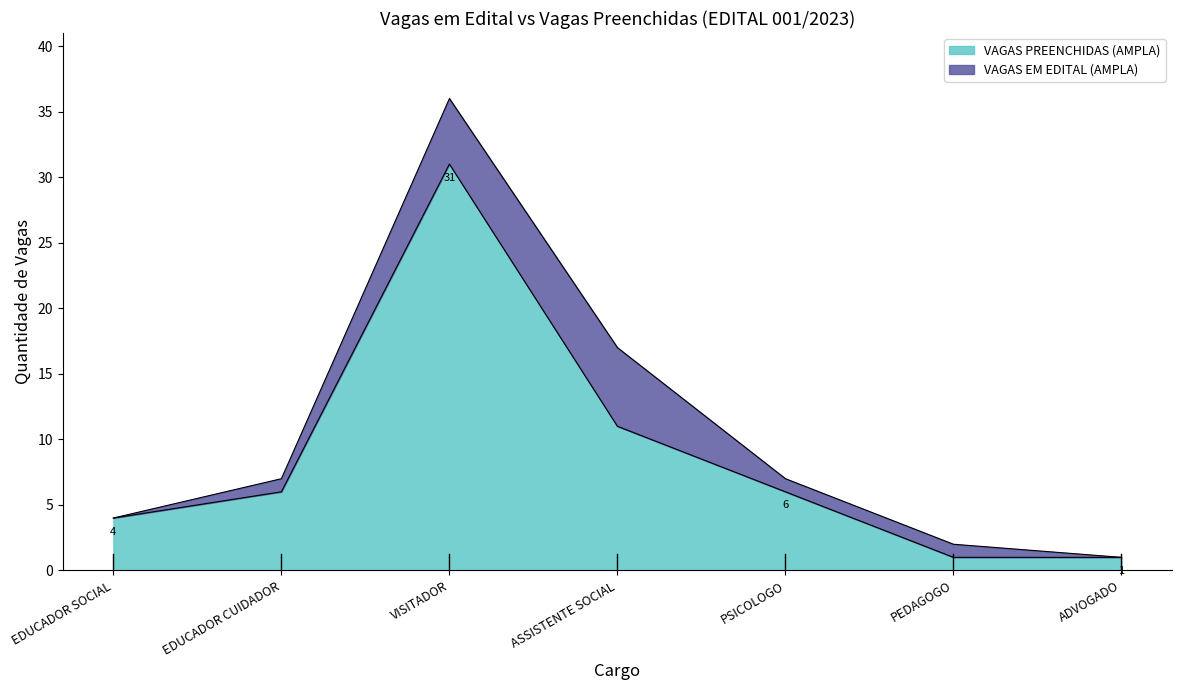

Reading left to right, extract all data points from this chart.

VAGAS EM EDITAL (AMPLA): 4	7	36	17	7	2	1
VAGAS PREENCHIDAS (AMPLA): 4	6	31	11	6	1	1